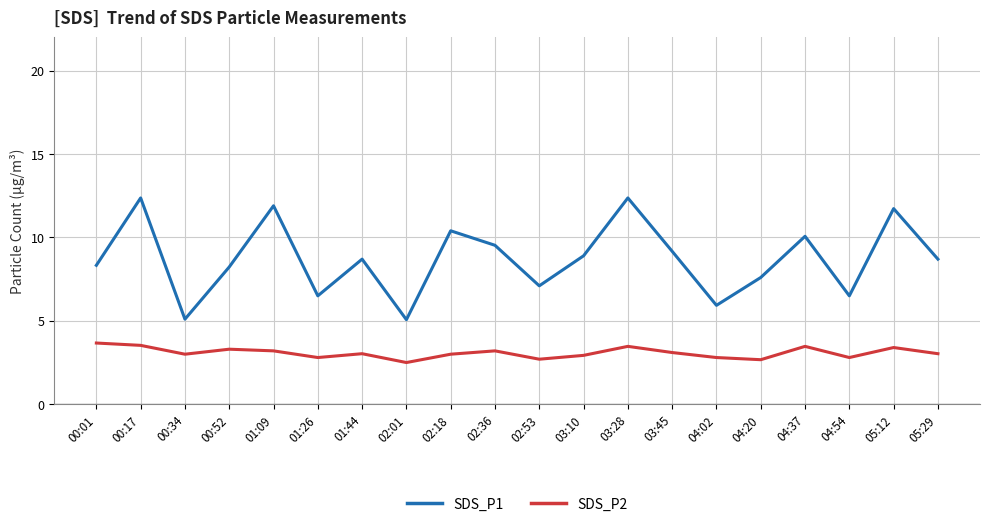

What is the sum of the SDS_P2 values at 01:44 and 04:54?

5.8